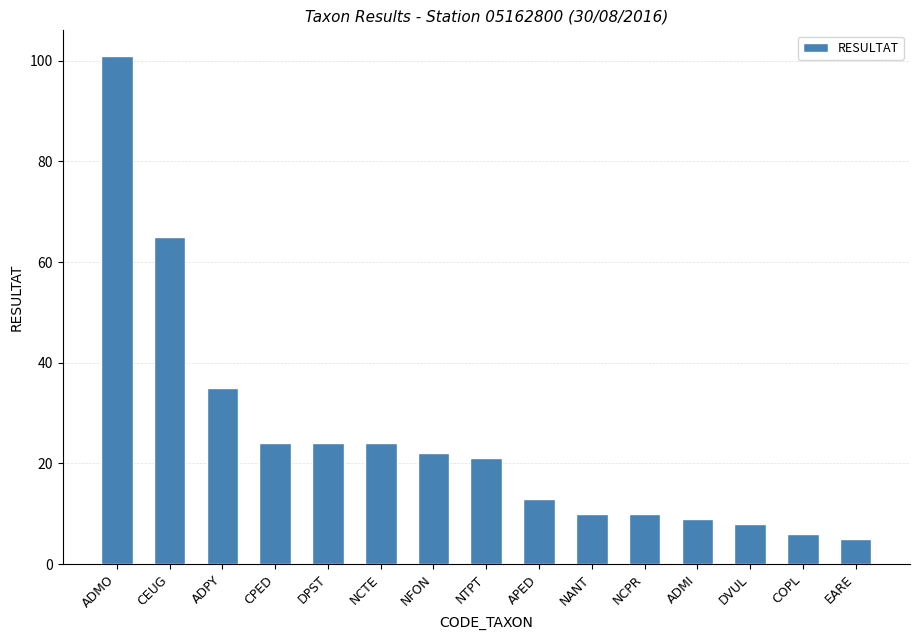

What is the minimum value shown in the chart?

5